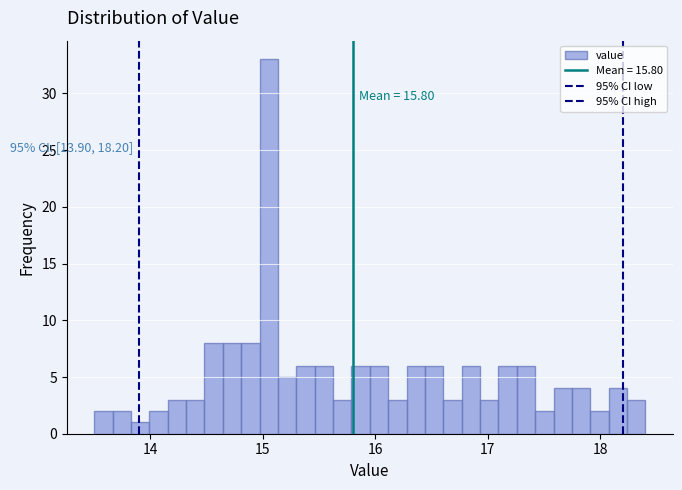

Read against the x-axis, roughly where is the centre of the tallest bar?

15.1